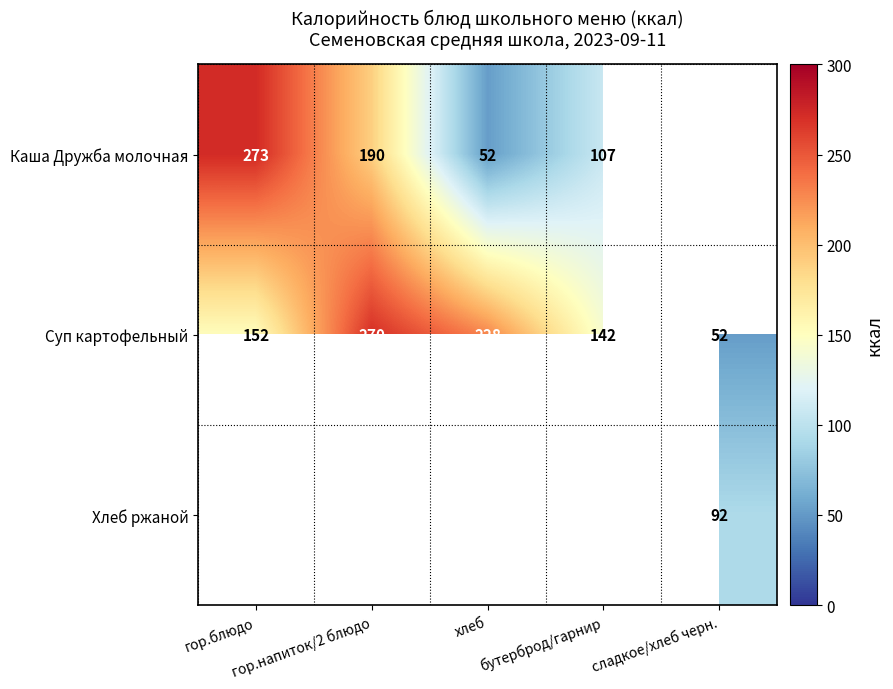

What is the sum of all Суп картофельный values?

844